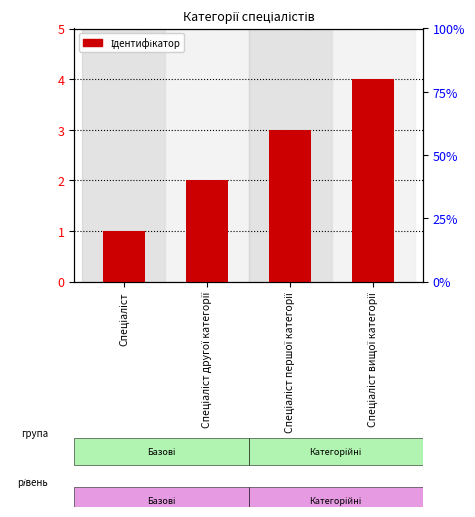

What is the minimum value shown in the chart?

1